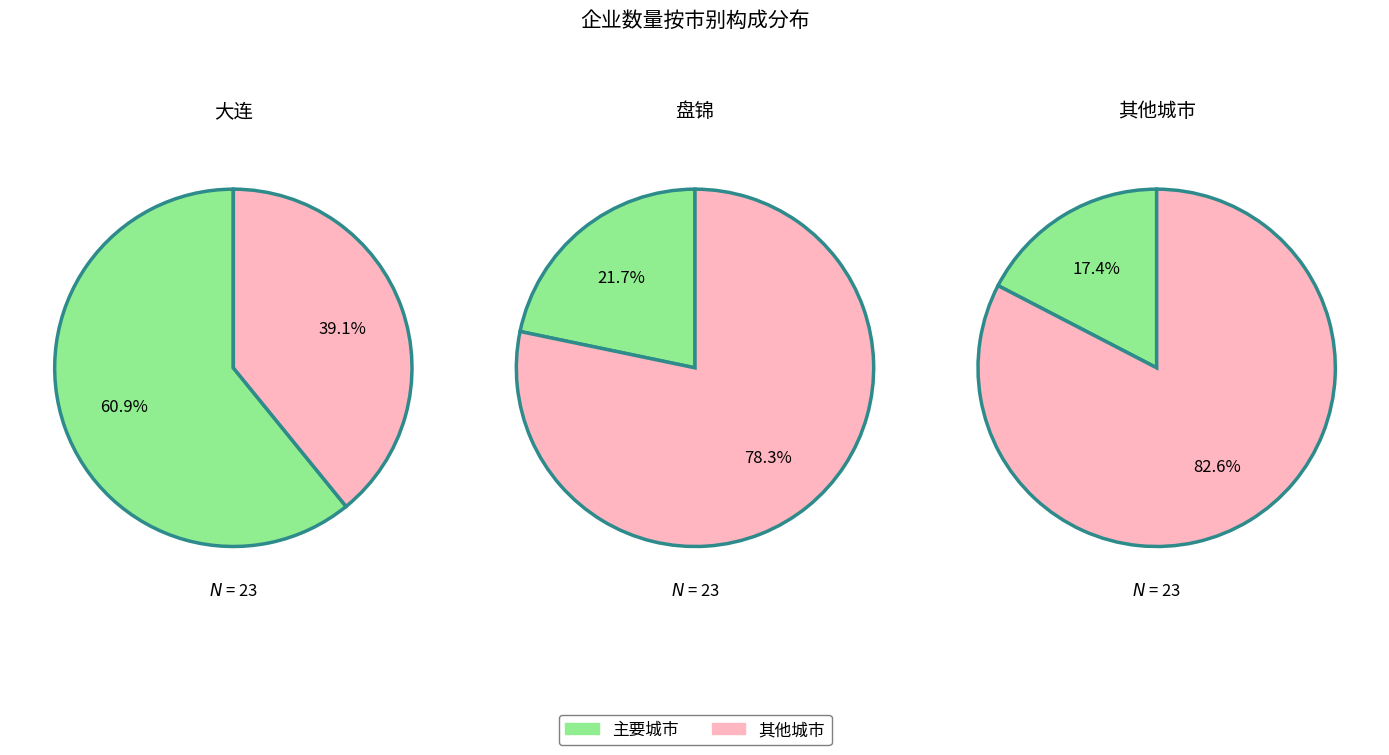

The counts slice represents 71% of the pie. True or false?

False